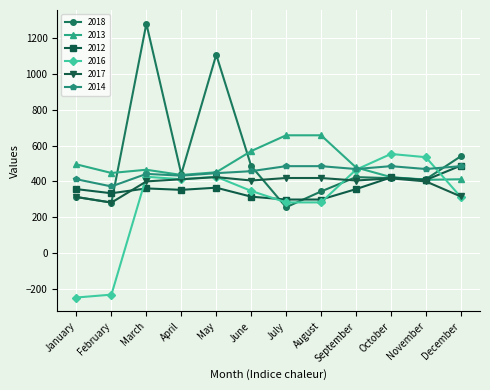

What is the total value across all series at May?

3218